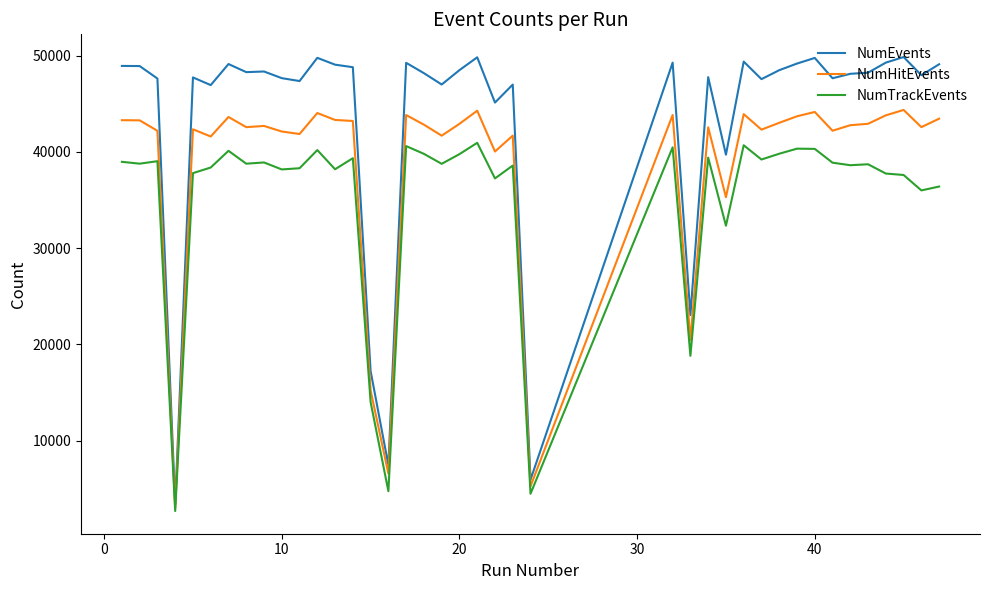

List the series in order of their overall mean, highest first.

NumEvents, NumHitEvents, NumTrackEvents